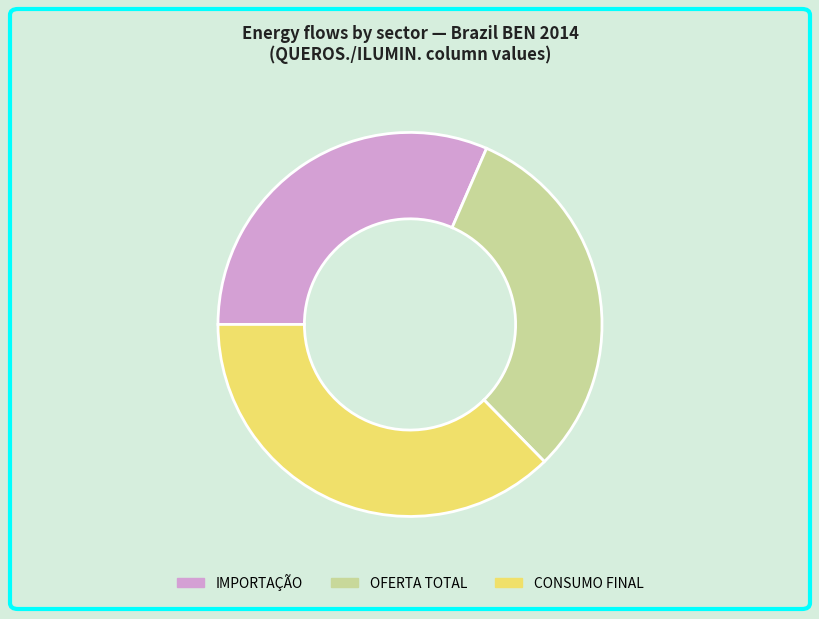

Which category has the biggest portion of the pie?

CONSUMO FINAL